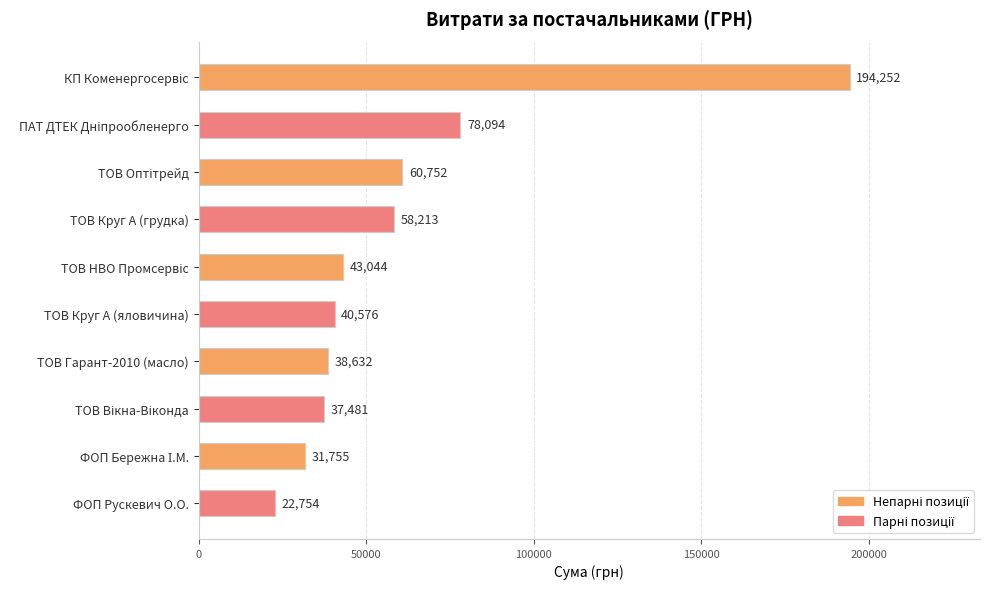

The chart shows a value of 26966.5 at ТОВ Круг А (яловичина). True or false?

False